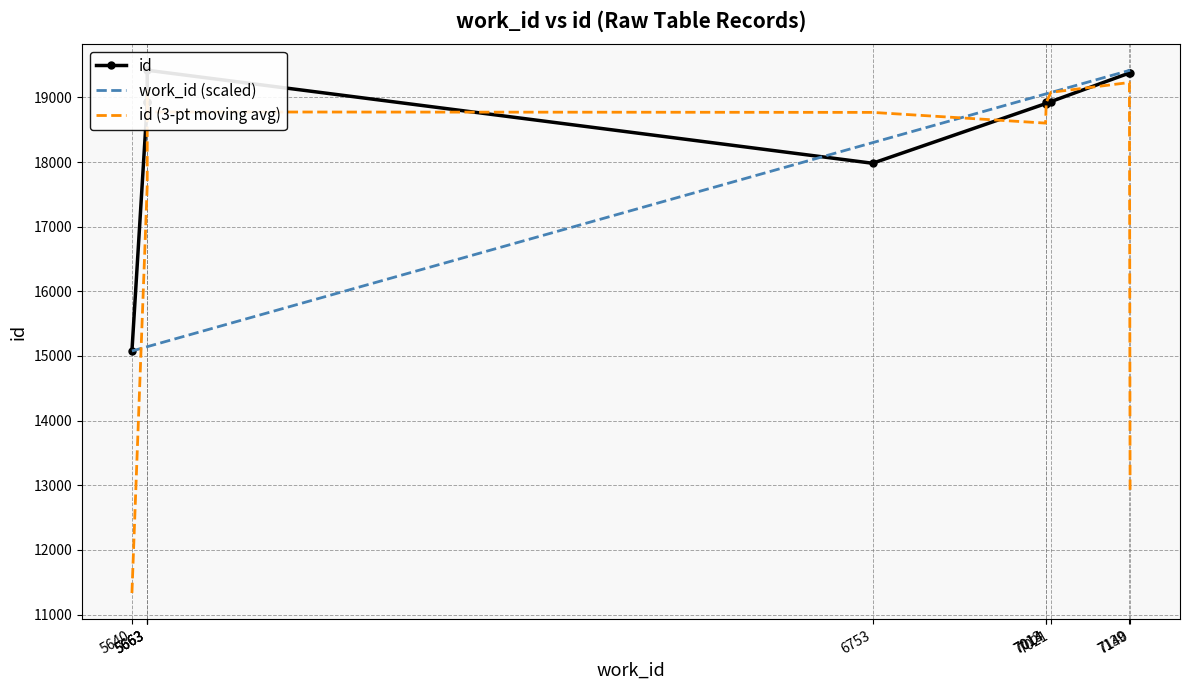

True or false: id (3-pt moving avg) has a value of 27650.0 at 7013.

False